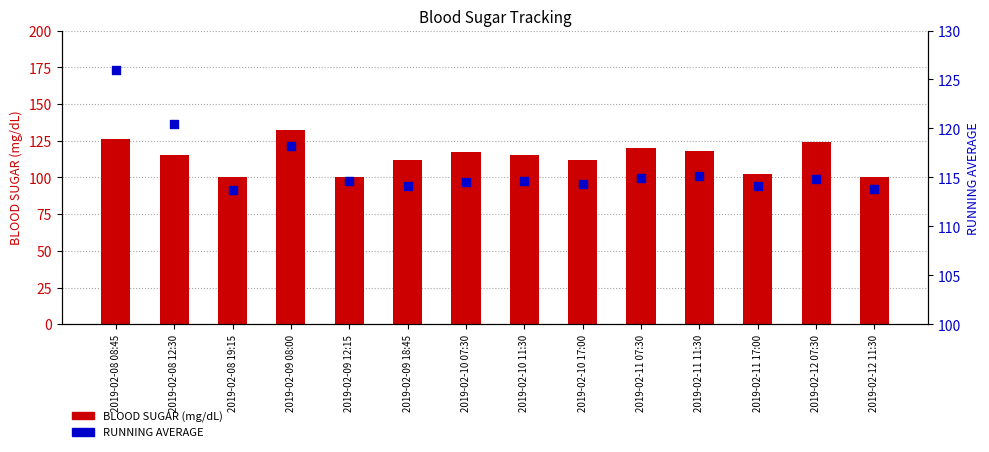

At how many categories does at least one series exceed 122?

3